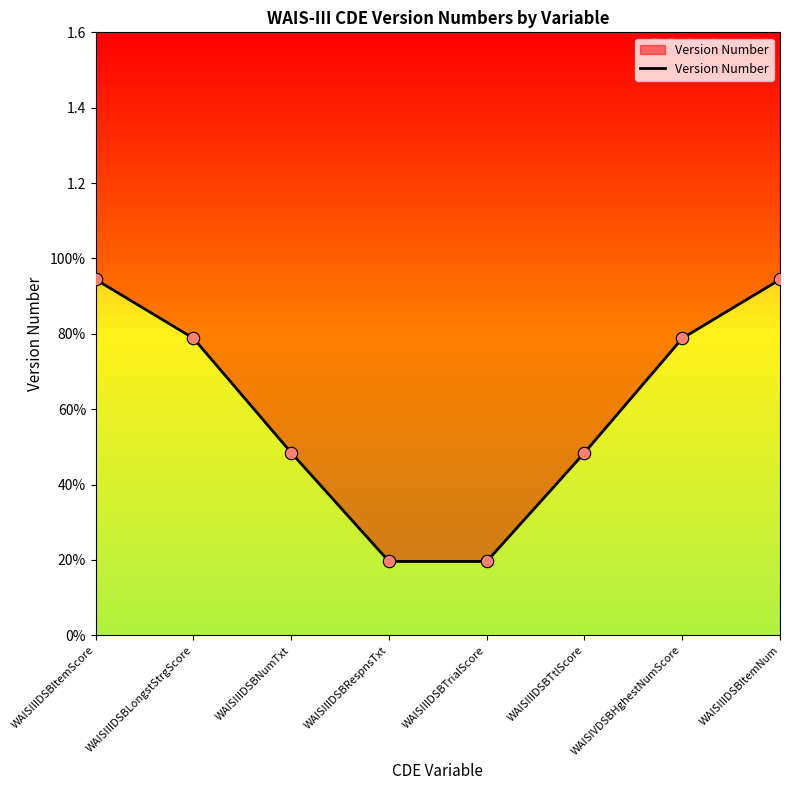

Which has a higher value, WAISIIIDSBItemNum or WAISIIIDSBNumTxt?

WAISIIIDSBItemNum